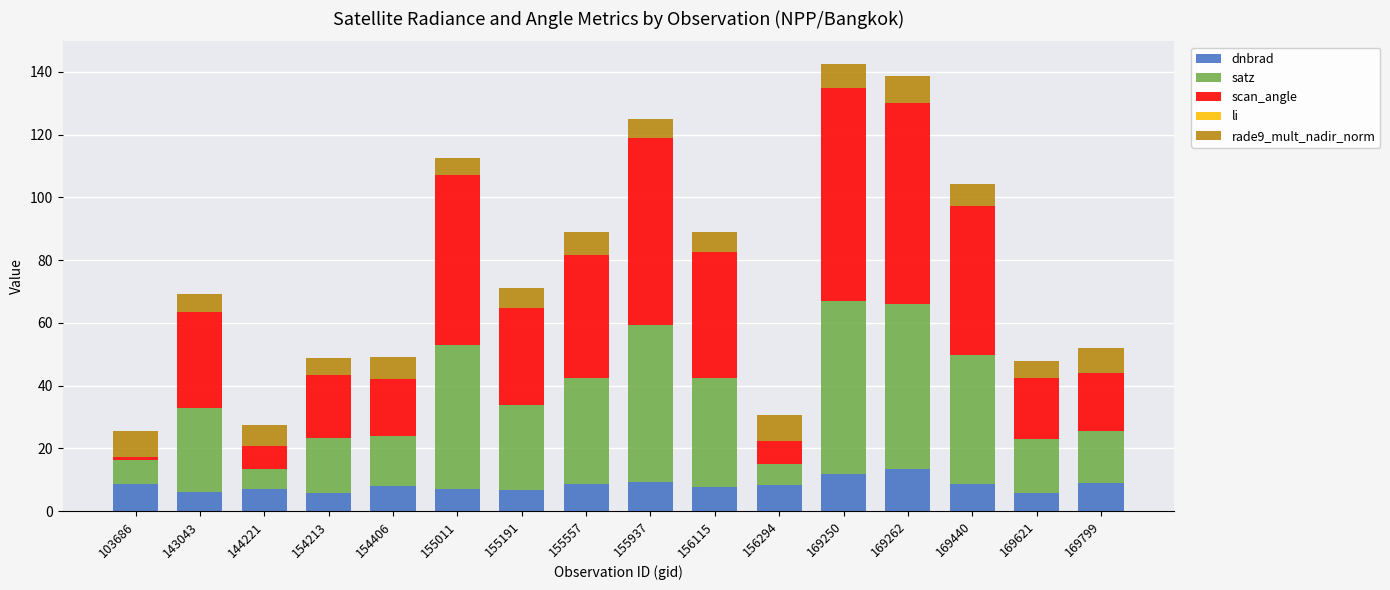

What is the highest value of the dnbrad series?

13.4